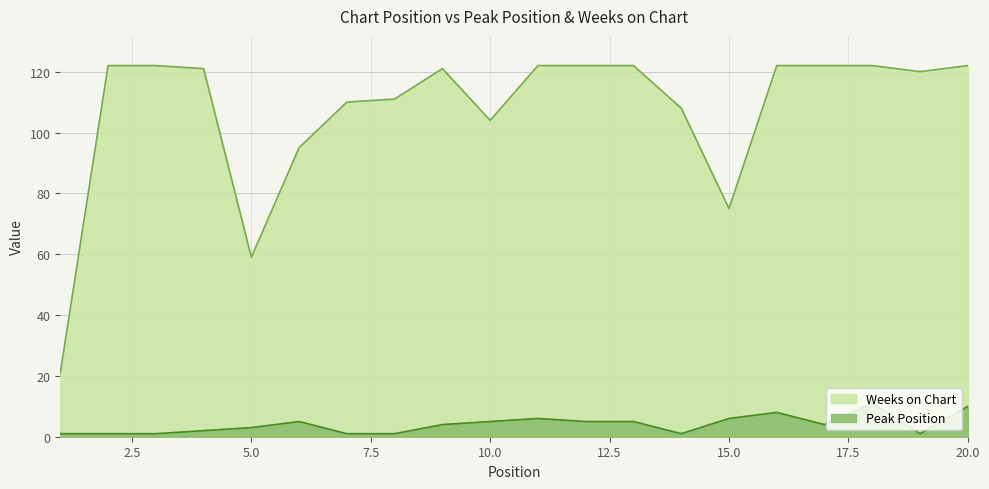

What is the total value across all series at 1?

22